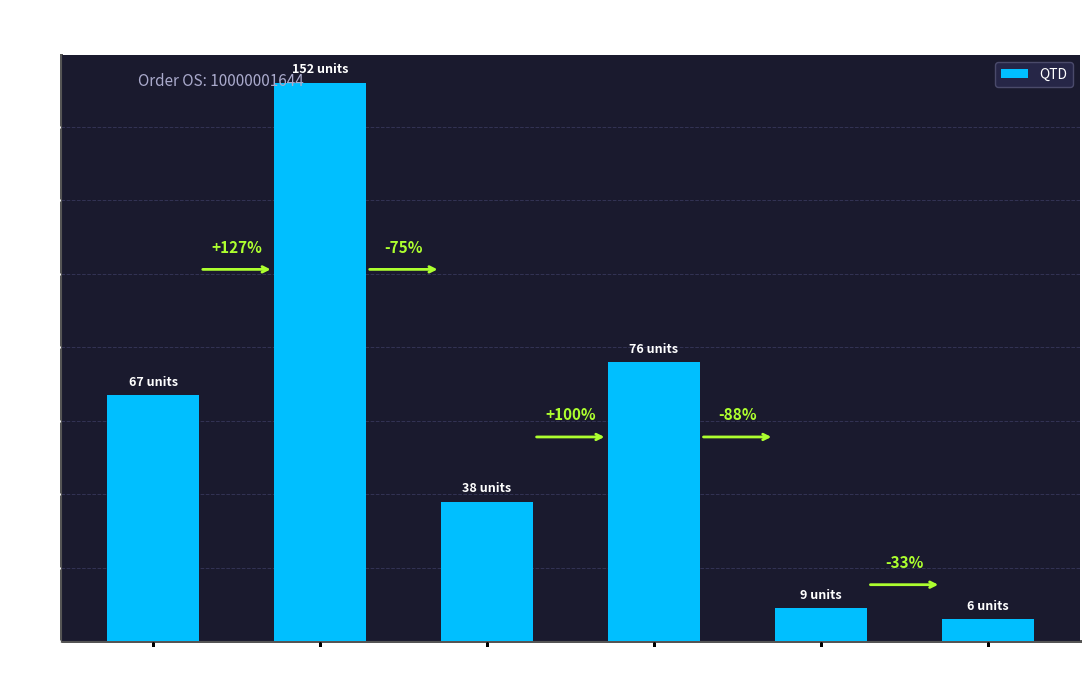

What is the label of the 1st bar from the left?

TUBO 26MM
(Row 3)